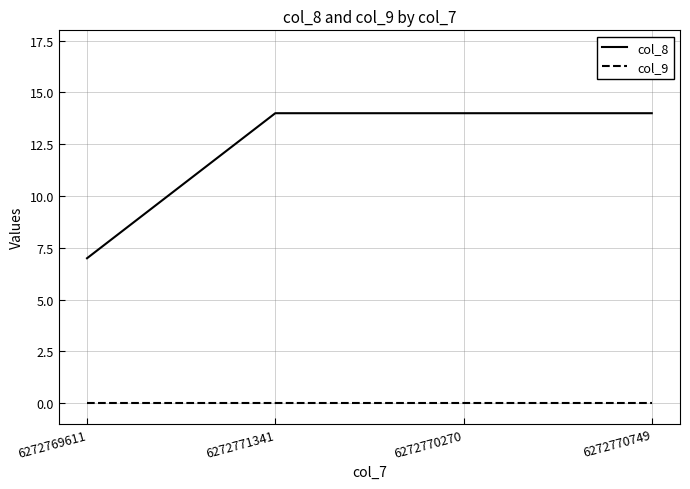

Reading left to right, extract all data points from this chart.

col_8: 7	14	14	14
col_9: 0	0	0	0